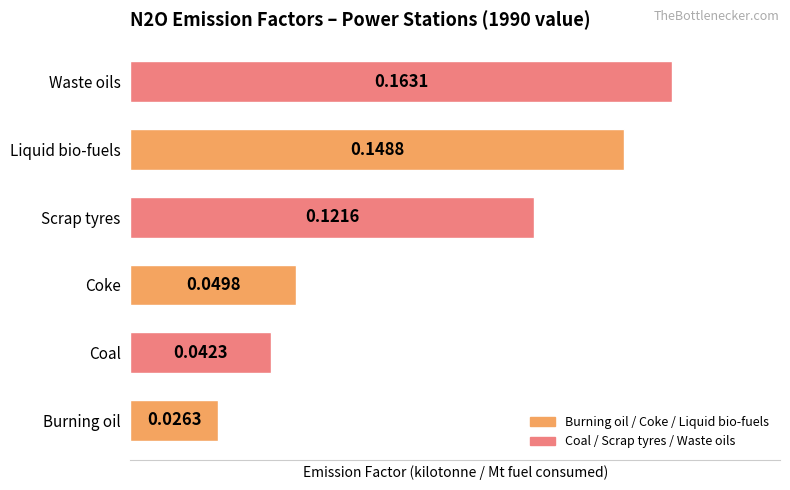

Rank the categories by value from lowest to highest.

Burning oil, Coal, Coke, Scrap tyres, Liquid bio-fuels, Waste oils